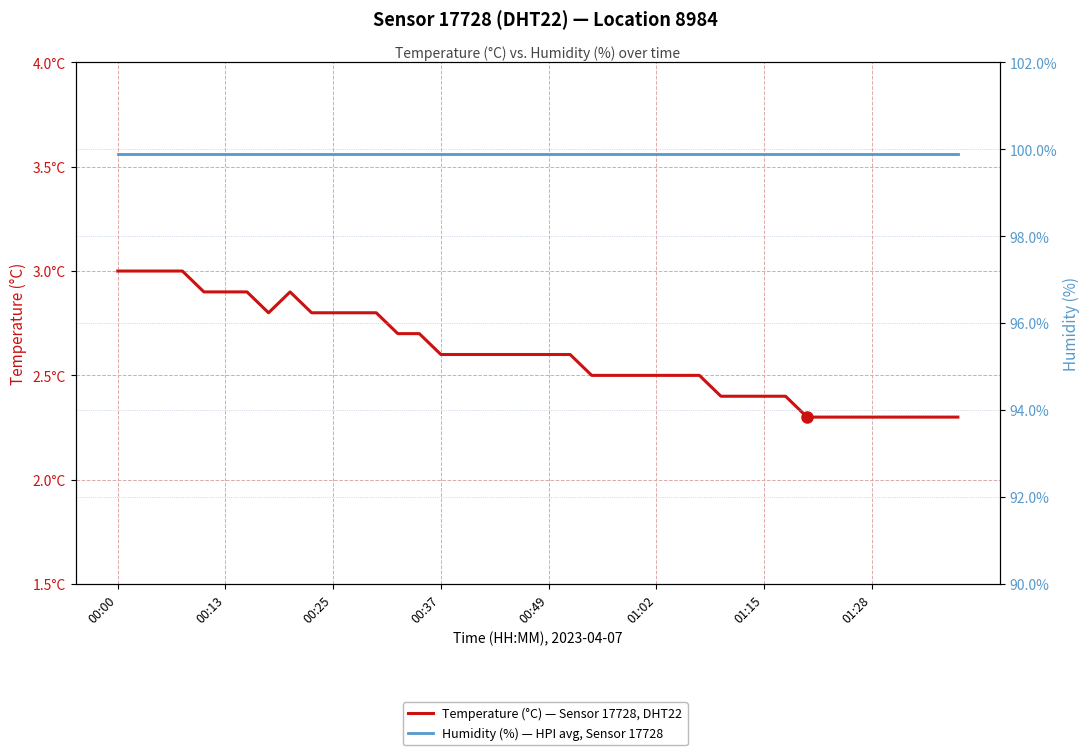

True or false: Humidity (%) — HPI avg, Sensor 17728 and Temperature (°C) — Sensor 17728, DHT22 cross at least once.

False